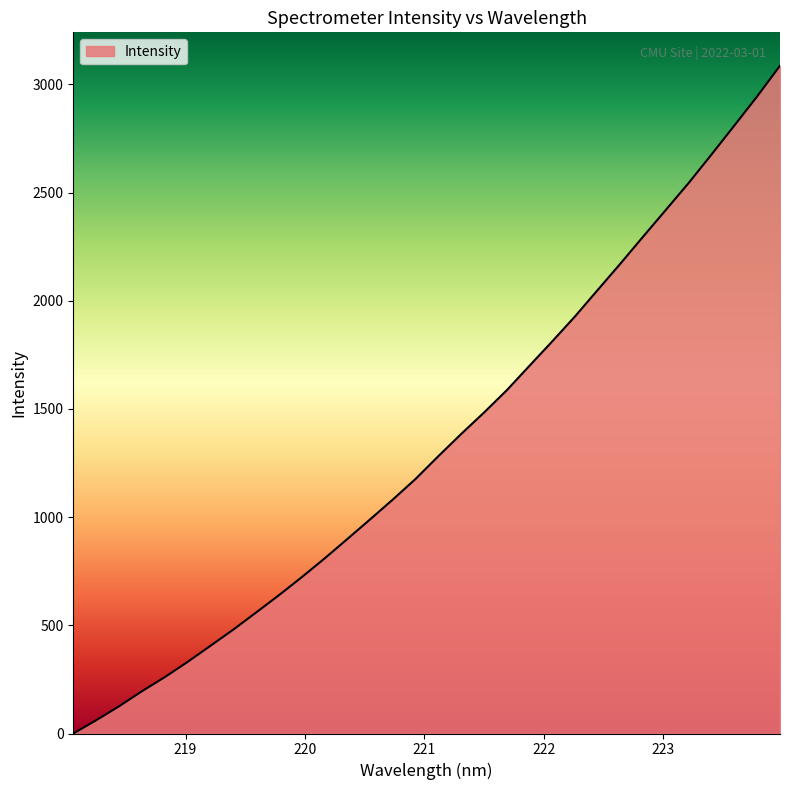

What is the greatest value displayed?

3086.3